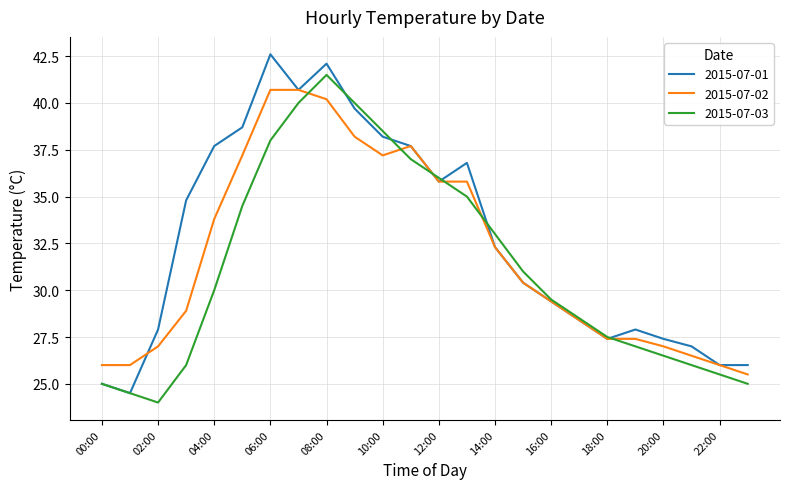

What is the smallest value displayed?

24.0